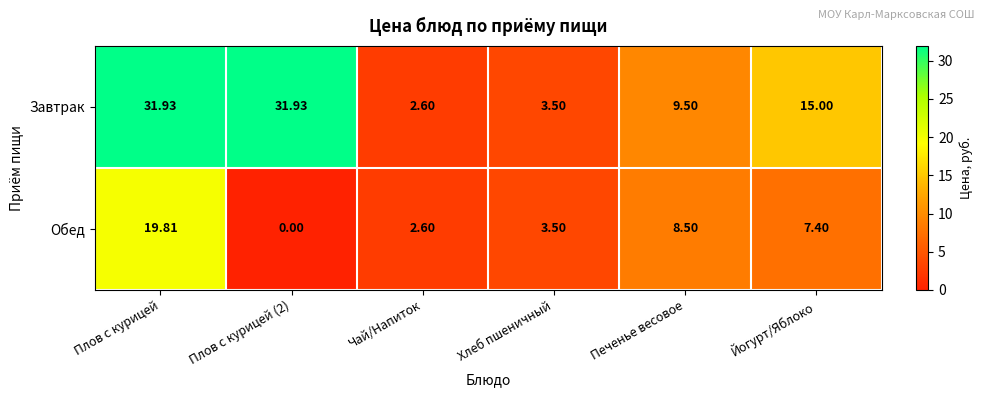

At which label does Завтрак reach its minimum?

Чай/Напиток